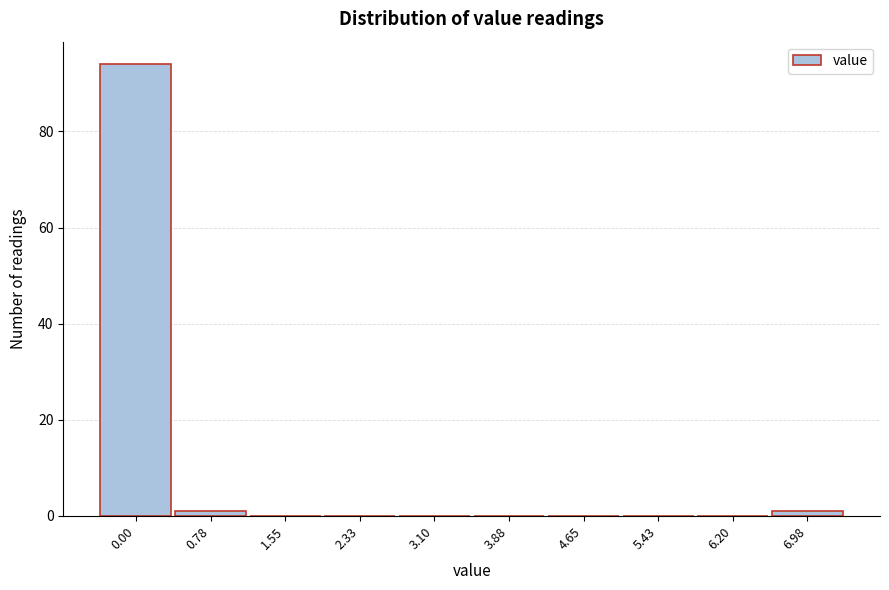

Reading left to right, what are all the values shown in this chart?

0.00=94	0.78=1	1.55=0	2.33=0	3.10=0	3.88=0	4.65=0	5.43=0	6.20=0	6.98=1